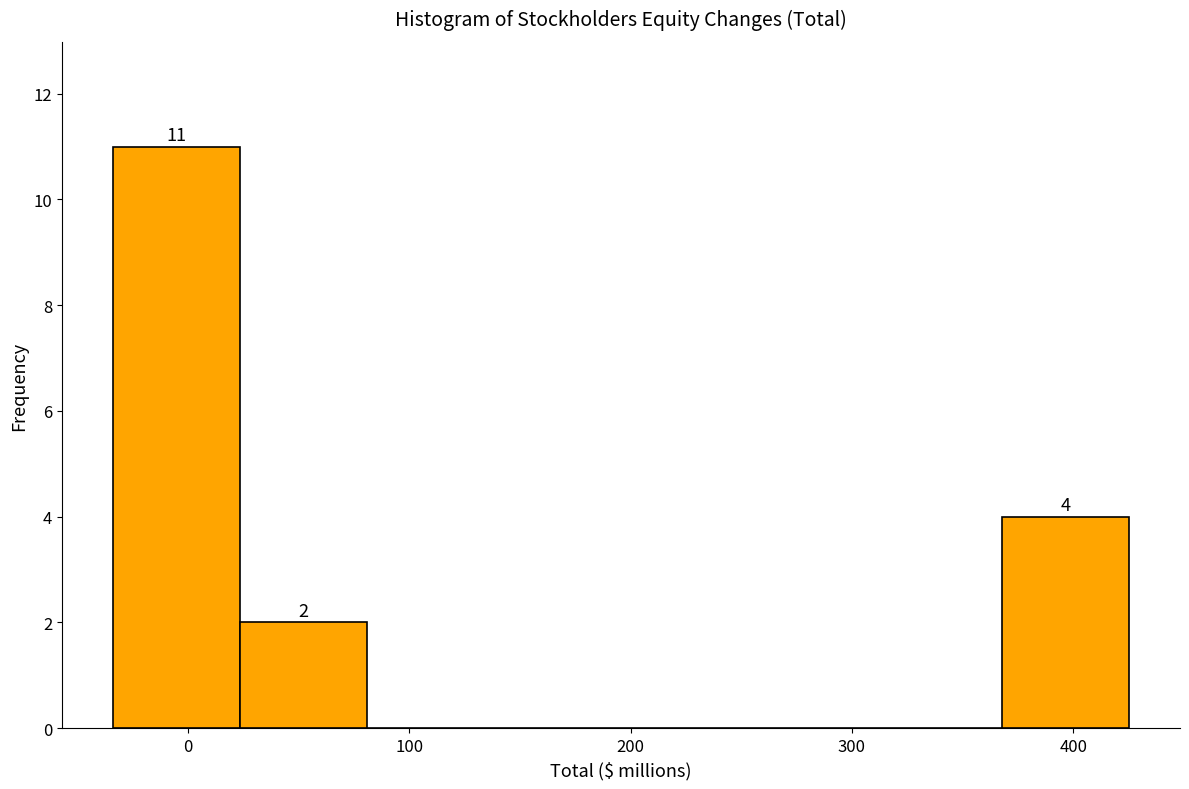

Which range on the x-axis has the tallest bar?

-30 to 20